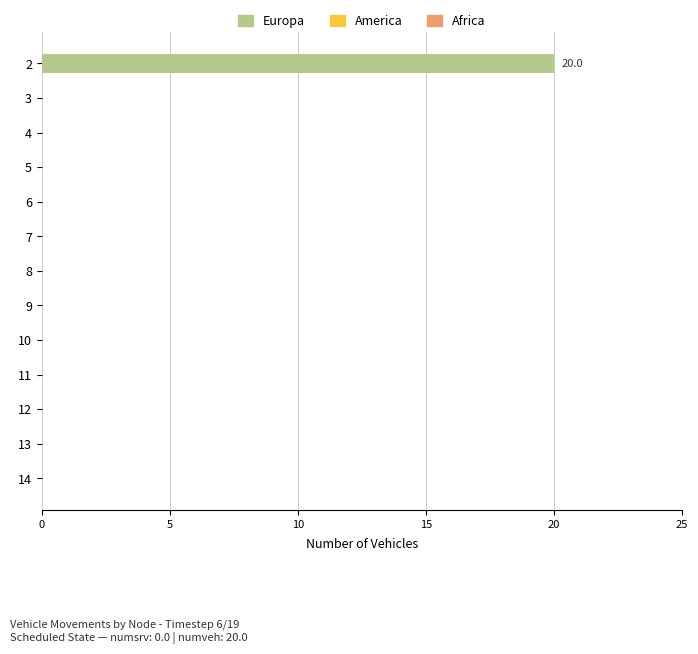

Reading top to bottom, what are all the values shown in this chart?

2=20	3=0	4=0	5=0	6=0	7=0	8=0	9=0	10=0	11=0	12=0	13=0	14=0